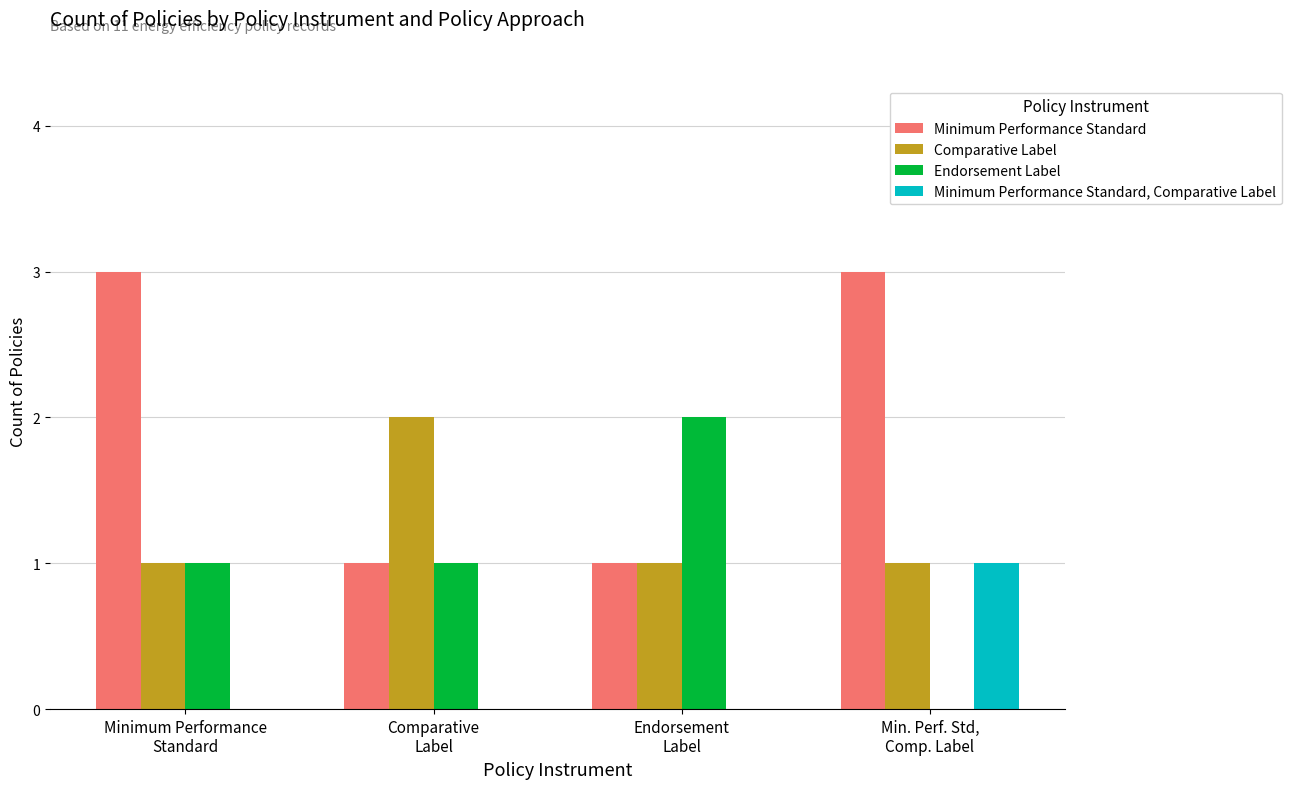

What is the average value of the Endorsement Label series?

1